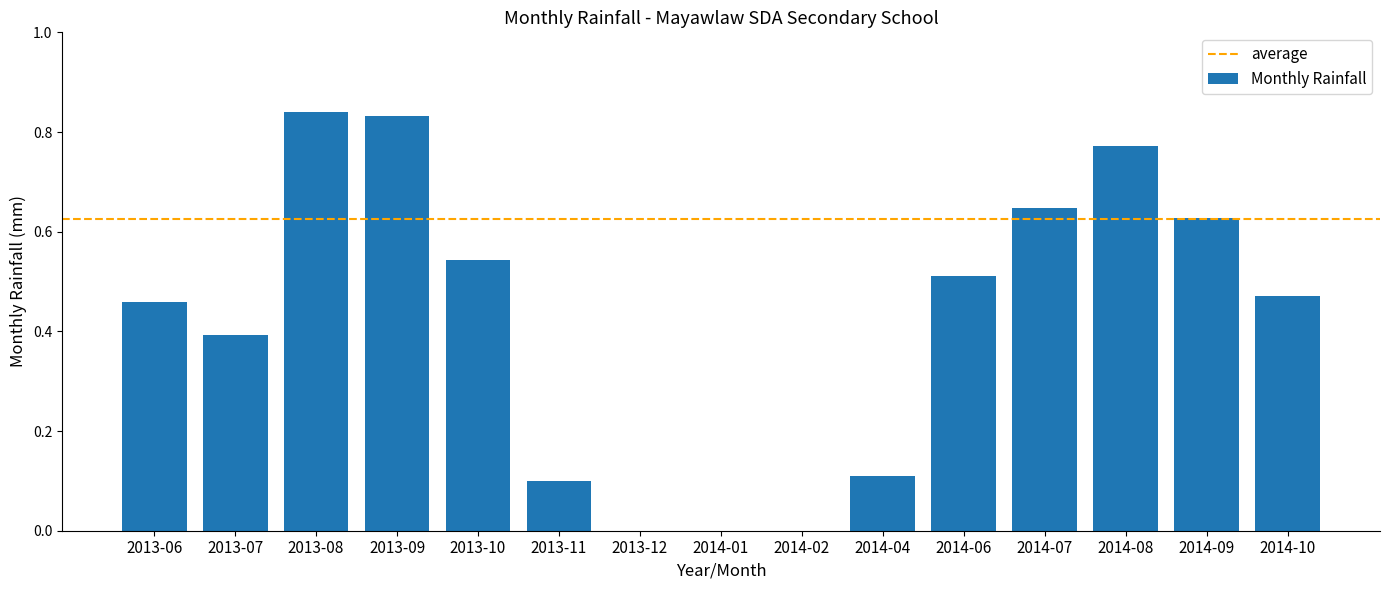

The value at 2013-11 is 0.1. True or false?

True